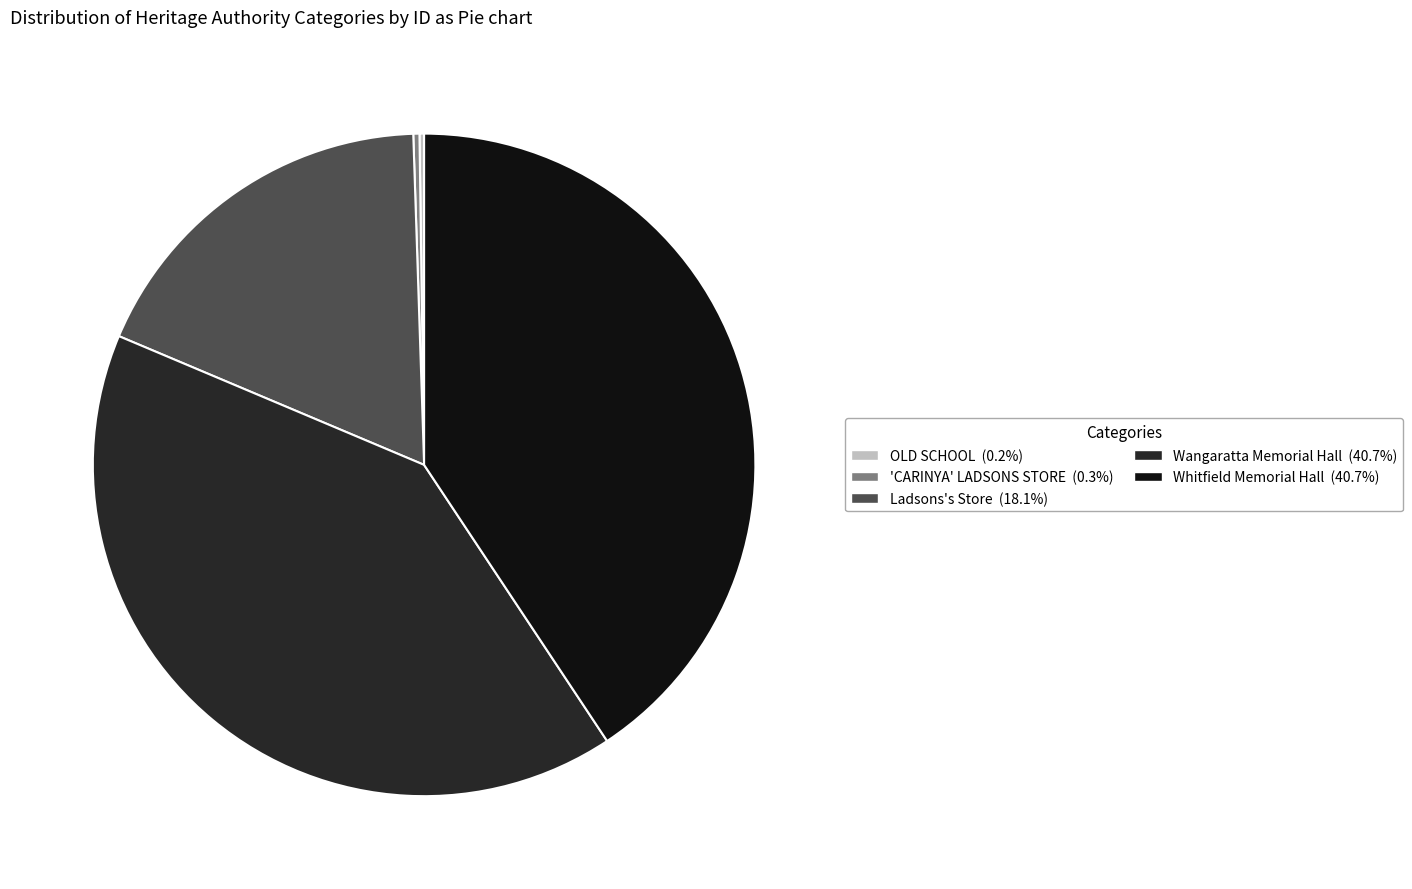

What is the ratio of the value at Whitfield Memorial Hall to the value at Ladsons's Store?

2.2